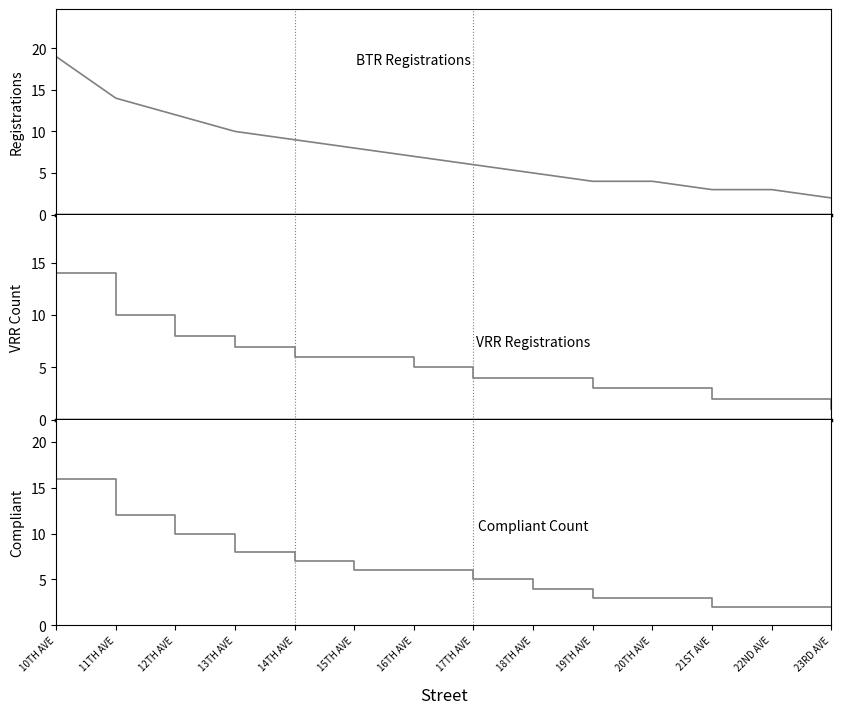

List the labels in order of VRR Registrations value, largest first.

10TH AVE, 11TH AVE, 12TH AVE, 13TH AVE, 14TH AVE, 15TH AVE, 16TH AVE, 17TH AVE, 18TH AVE, 19TH AVE, 20TH AVE, 21ST AVE, 22ND AVE, 23RD AVE